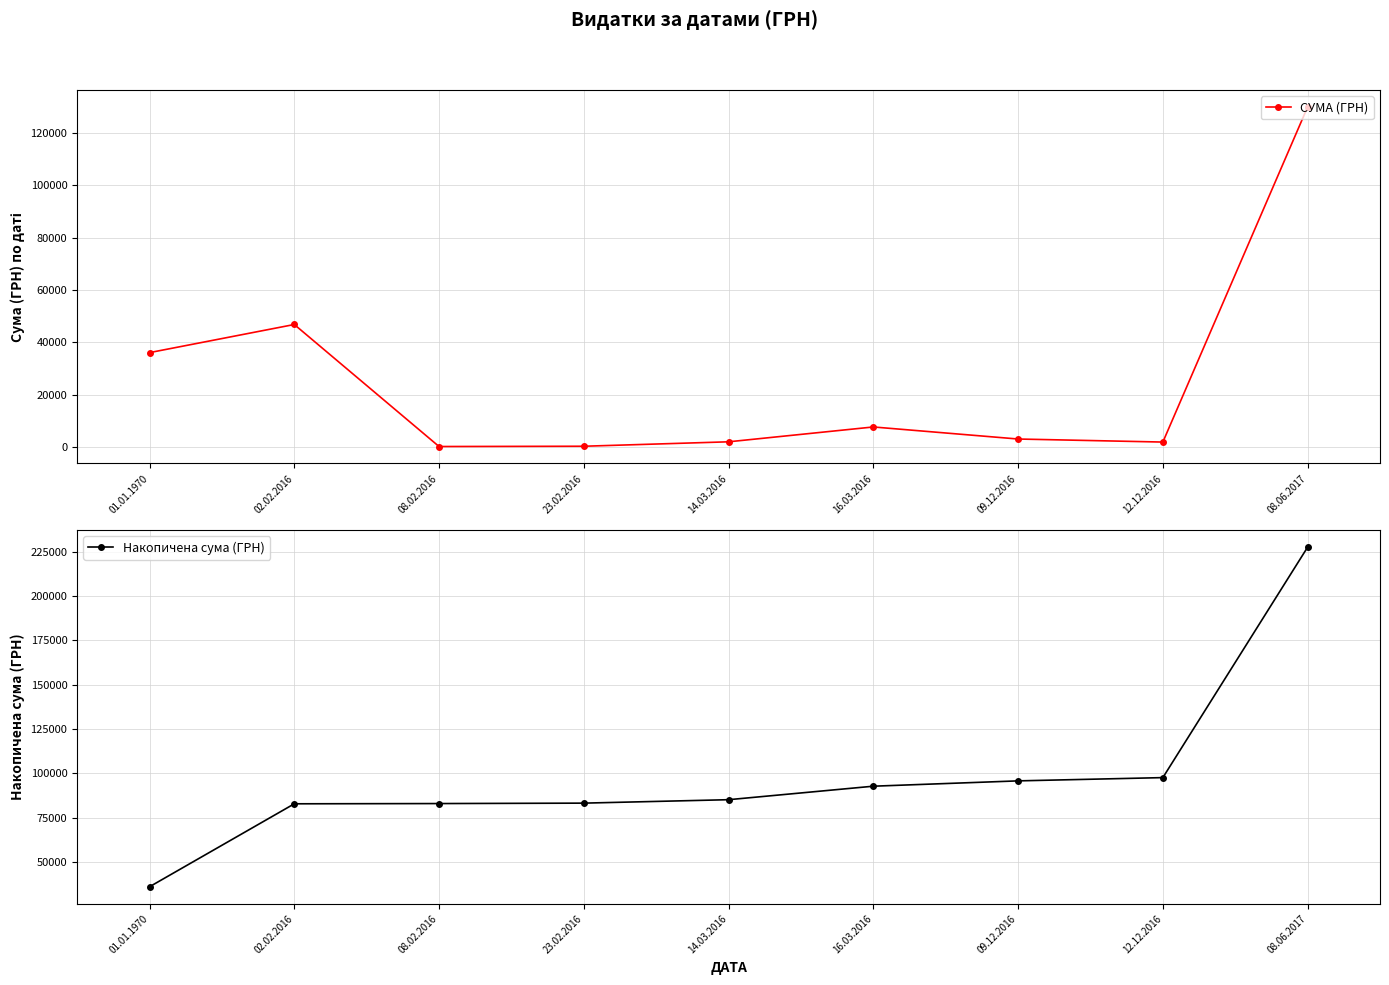

What is the maximum value shown in the chart?

227622.0